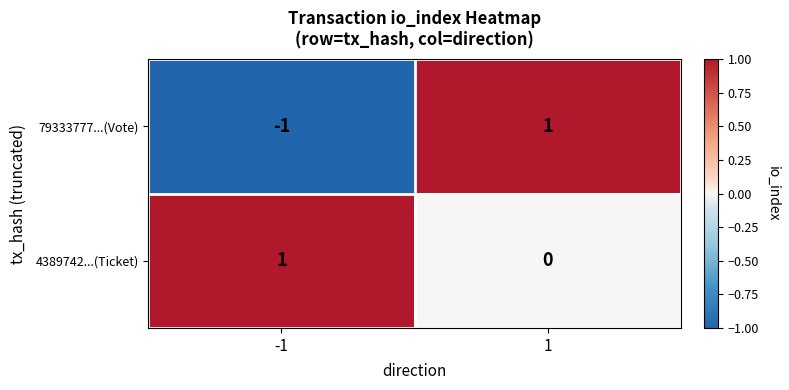

Which series has the largest total across all categories?

4389742...(Ticket)